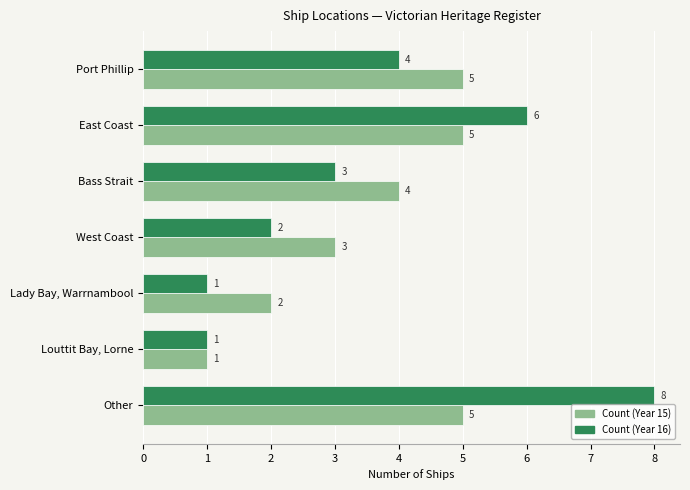

Which series has the widest spread of values?

Count (Year 16)